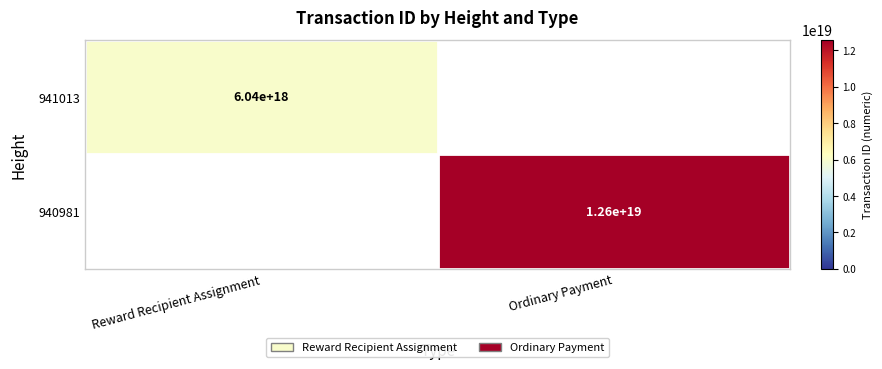

How many data points does each series have?

2